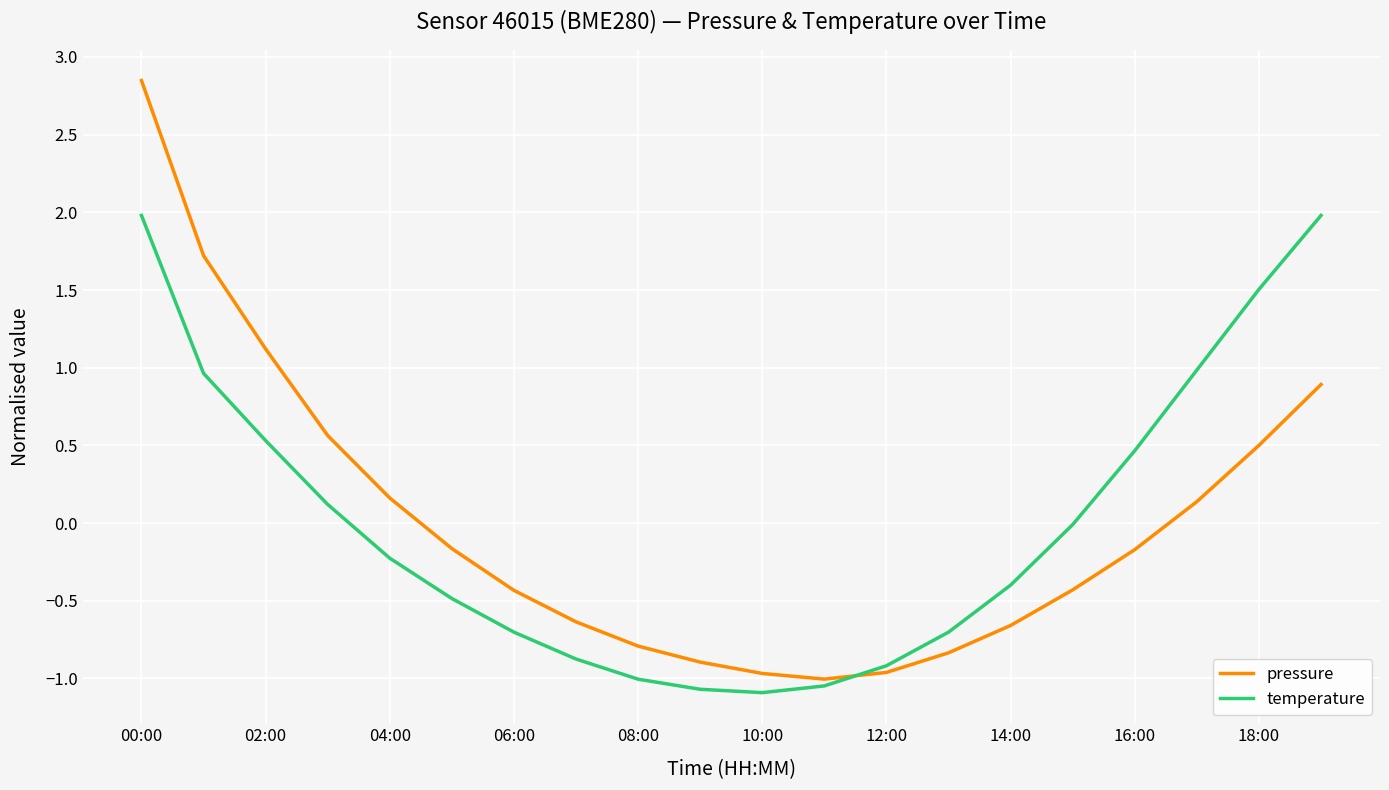

What is the minimum value for temperature?

-1.1